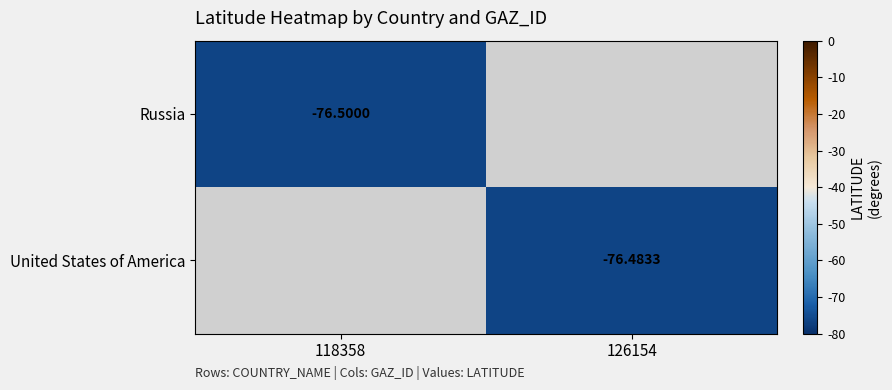

Is the value of United States of America at 126154 greater than the value of Russia at 118358?

Yes